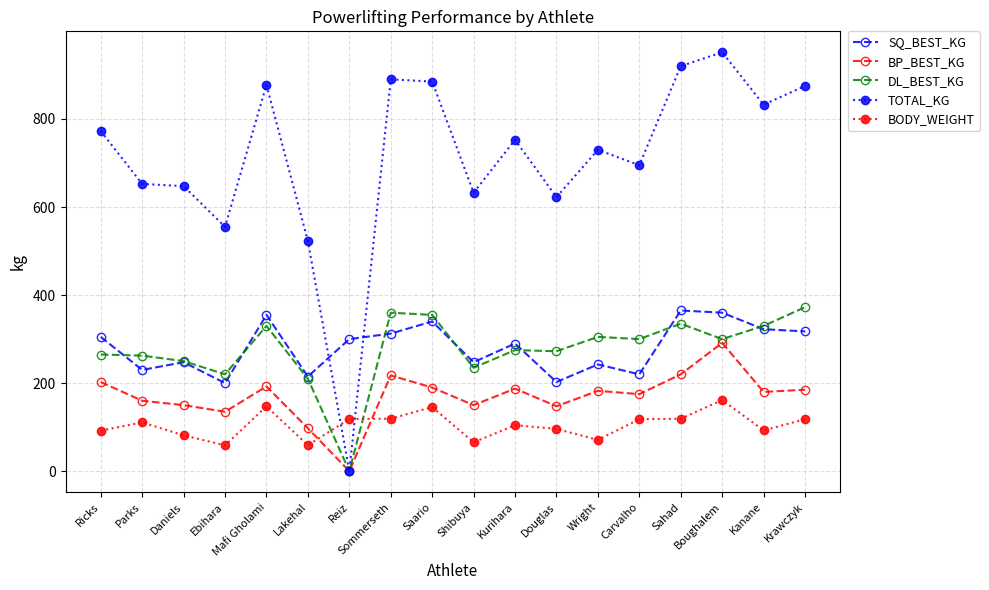

Which series has the largest range (max minus min)?

TOTAL_KG